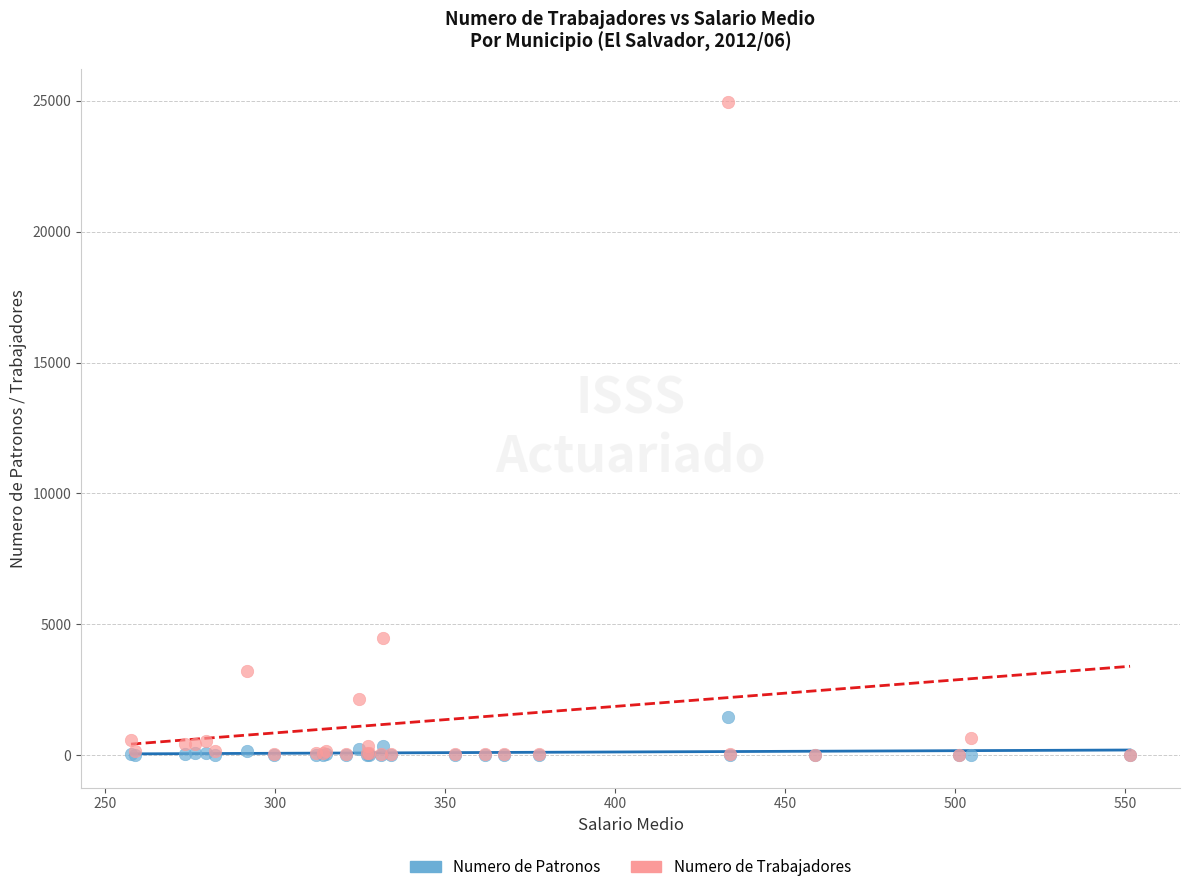

Across all series, what Y value is closest to 12488?

4488